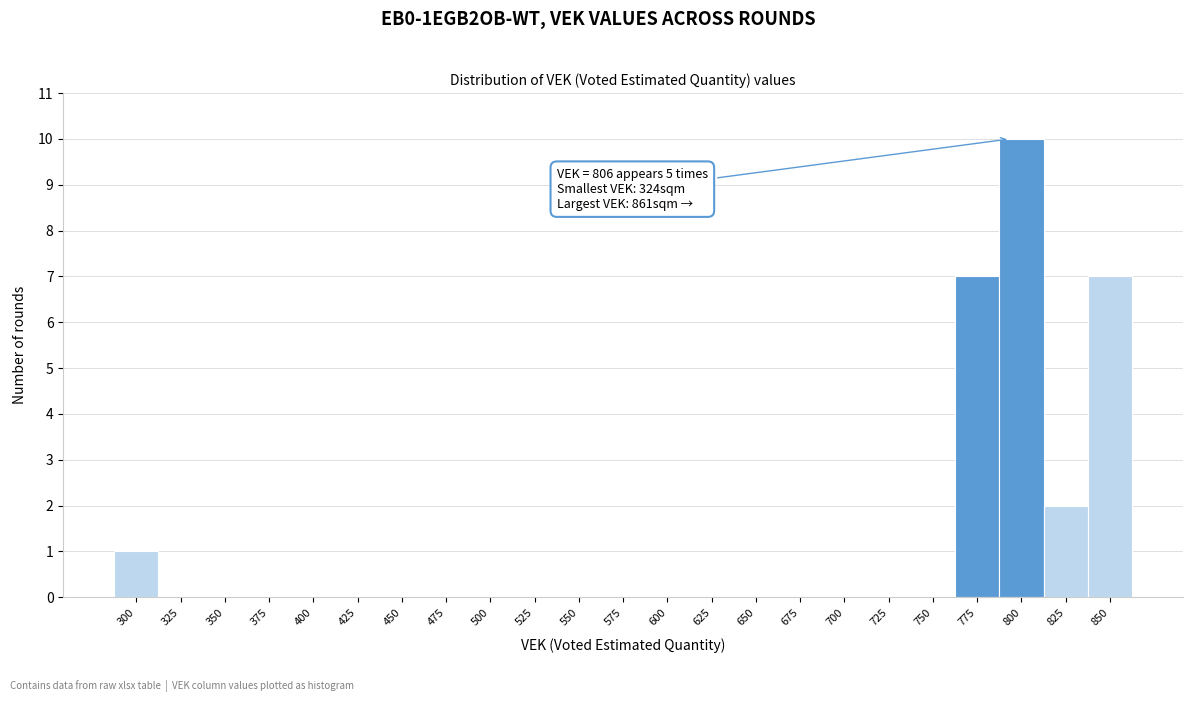

Reading left to right, list all the values displayed in this chart.

300=1	325=0	350=0	375=0	400=0	425=0	450=0	475=0	500=0	525=0	550=0	575=0	600=0	625=0	650=0	675=0	700=0	725=0	750=0	775=7	800=10	825=2	850=7